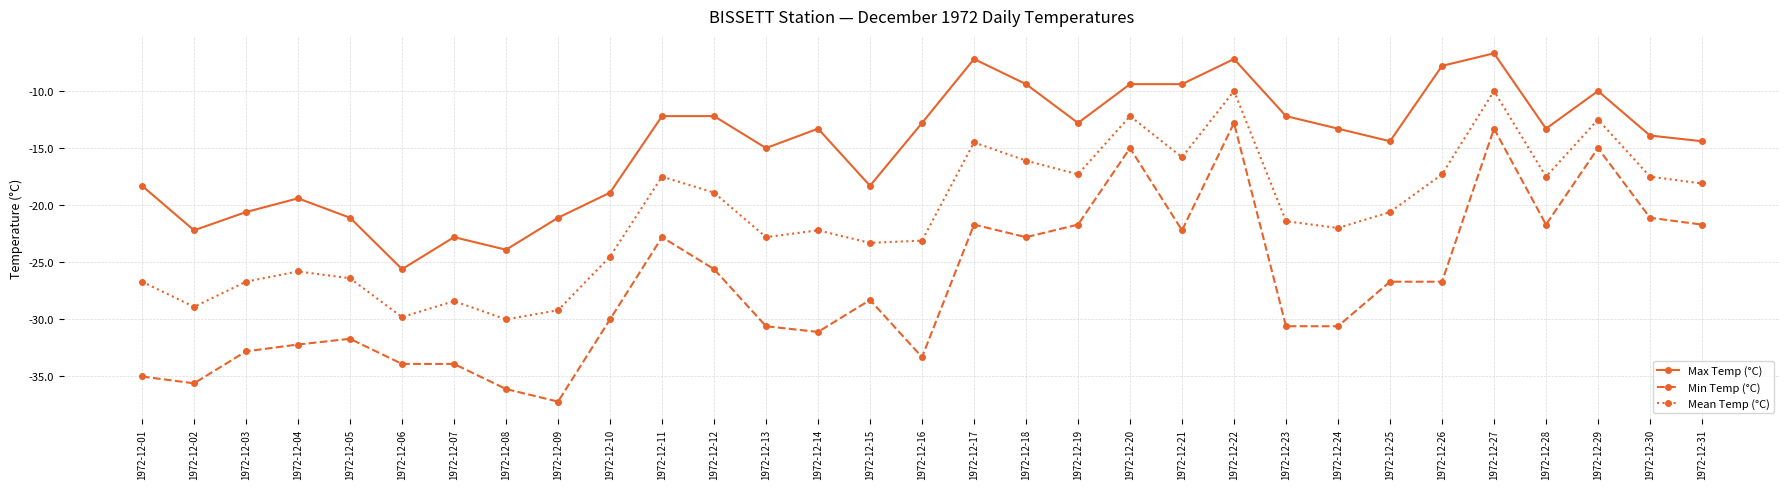

At which category does Min Temp (°C) reach its first local peak?

1972-12-05